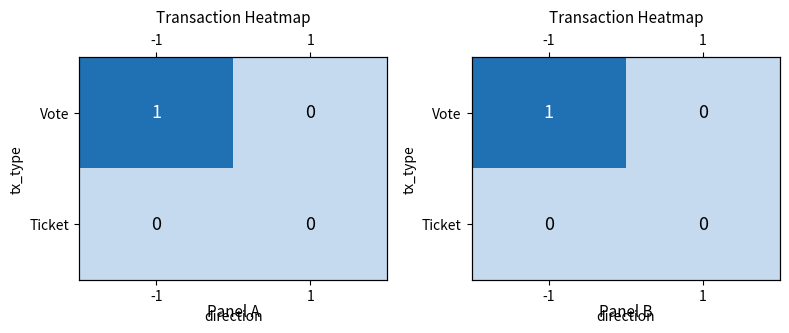

The Vote series shows 0 at 1. True or false?

False